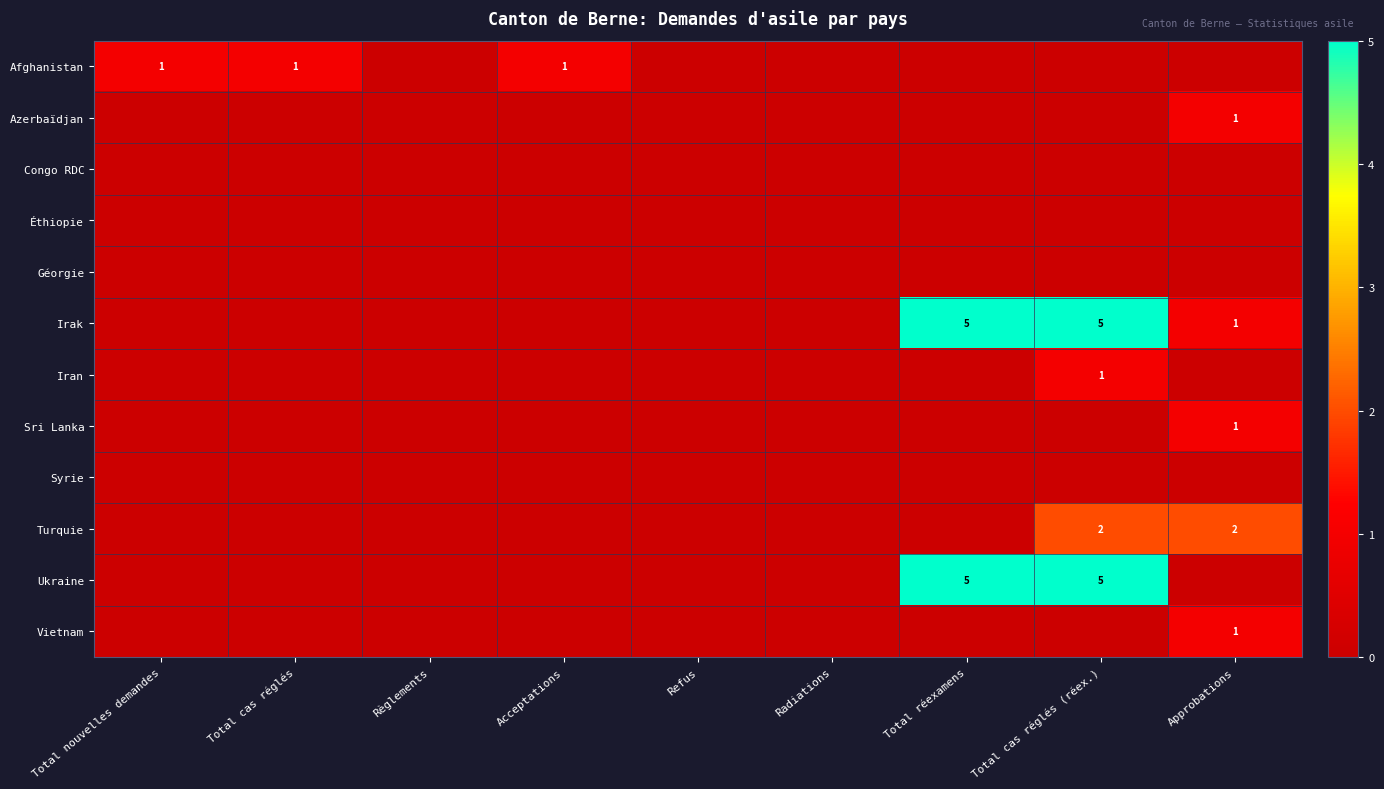

True or false: Afghanistan has a value of 1 at Total nouvelles demandes.

True